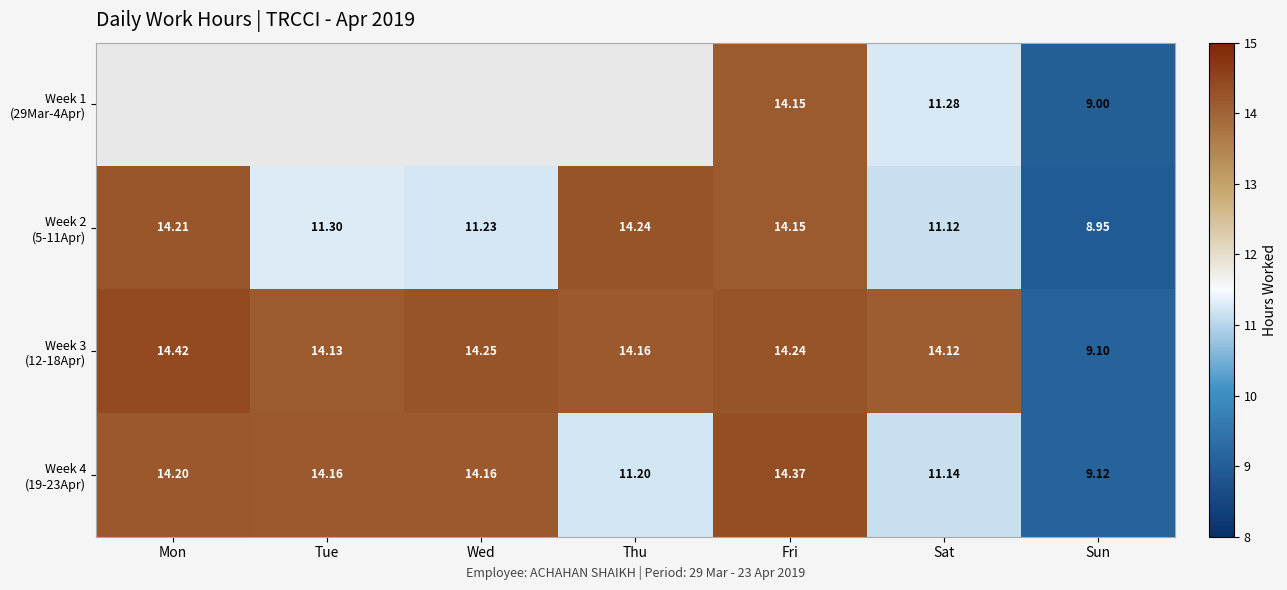

Rank the categories by Week 3 (12-18Apr) value from highest to lowest.

Mon, Wed, Fri, Thu, Tue, Sat, Sun